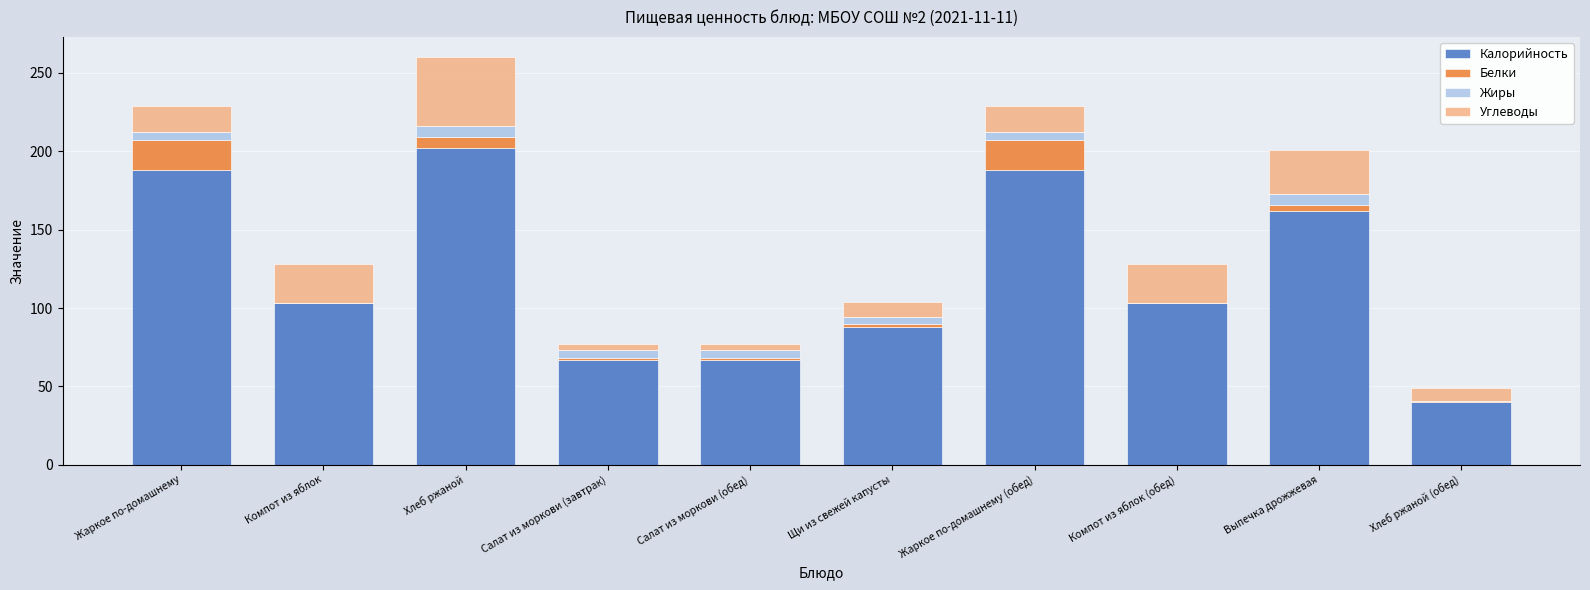

Is it true that Калорийность equals 240 at Выпечка дрожжевая?

False